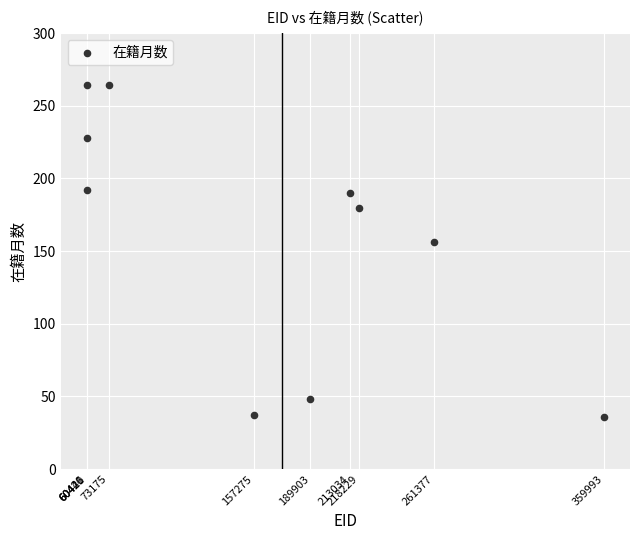

What Y value in the scatter plot is closest to 150?

156